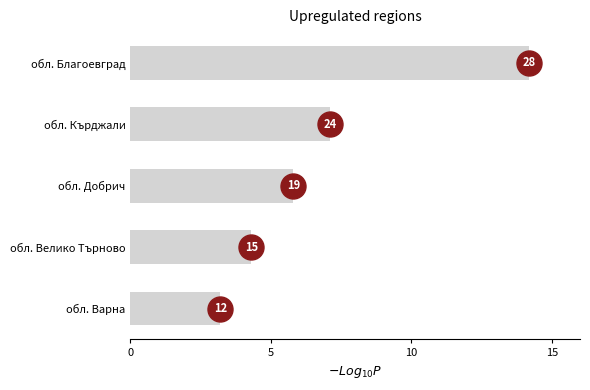

What is the greatest value displayed?

14.2